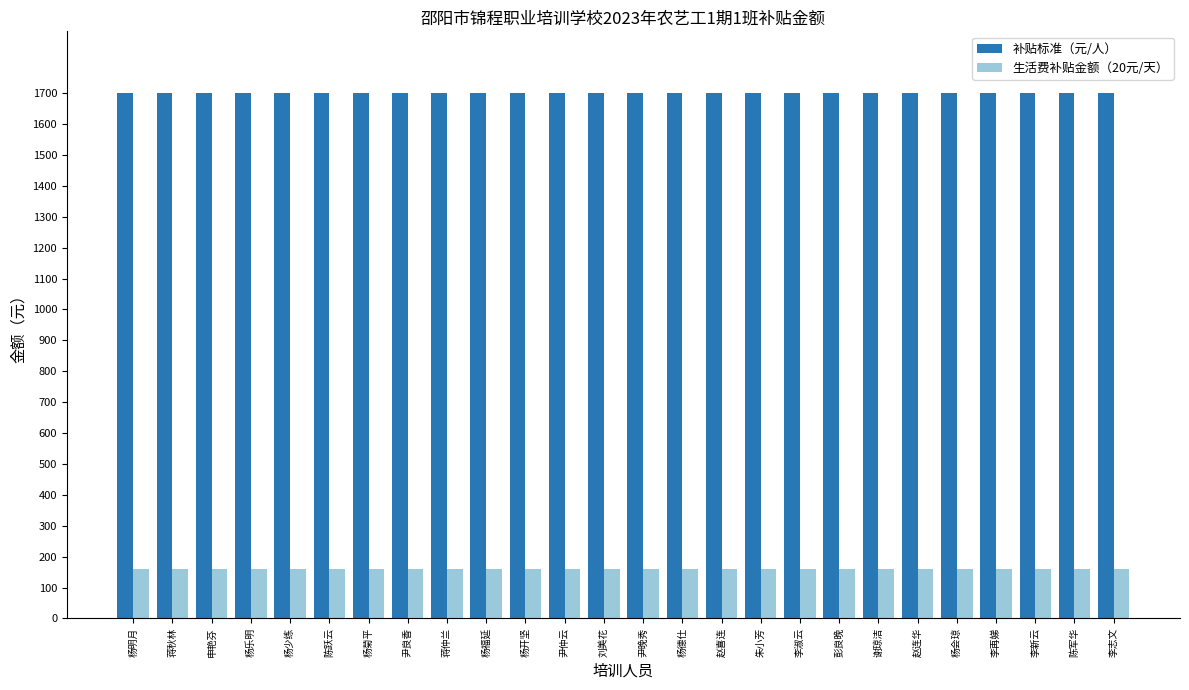

The value of 补贴标准（元/人） at 尹晚秀 is 2990. True or false?

False